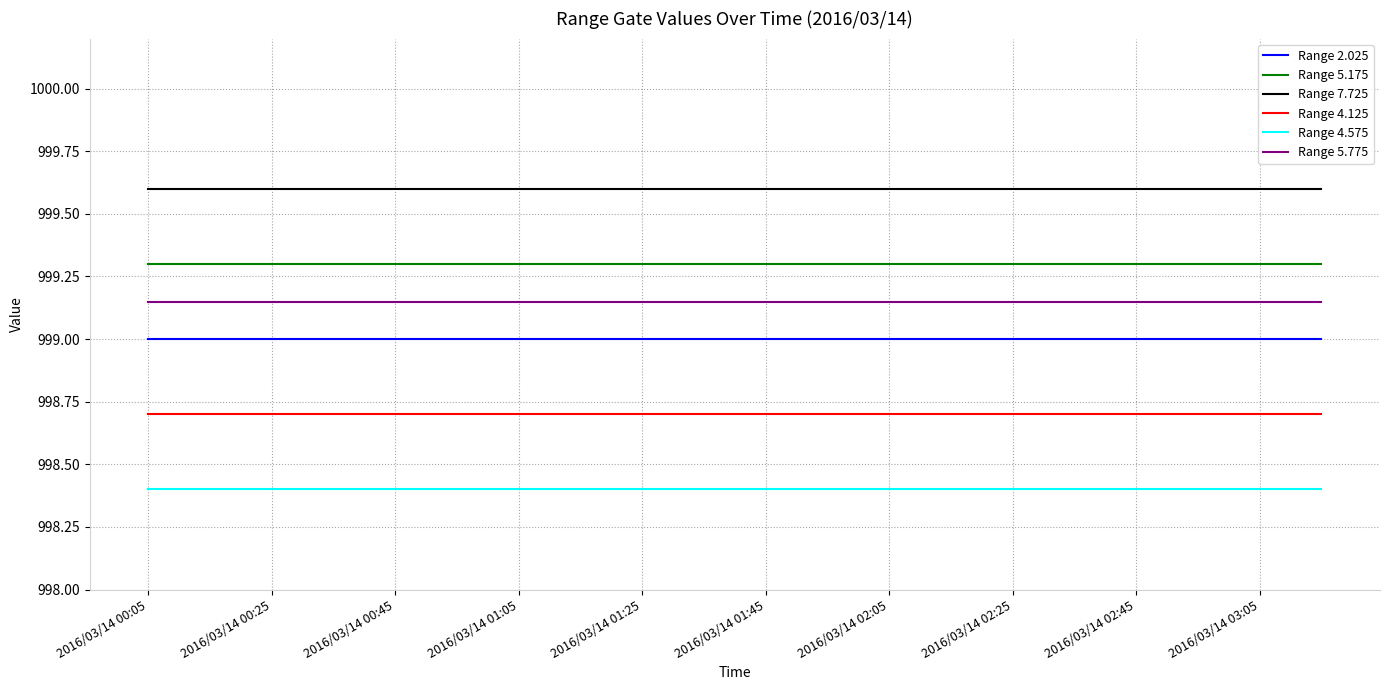

What is the greatest value displayed?

999.6